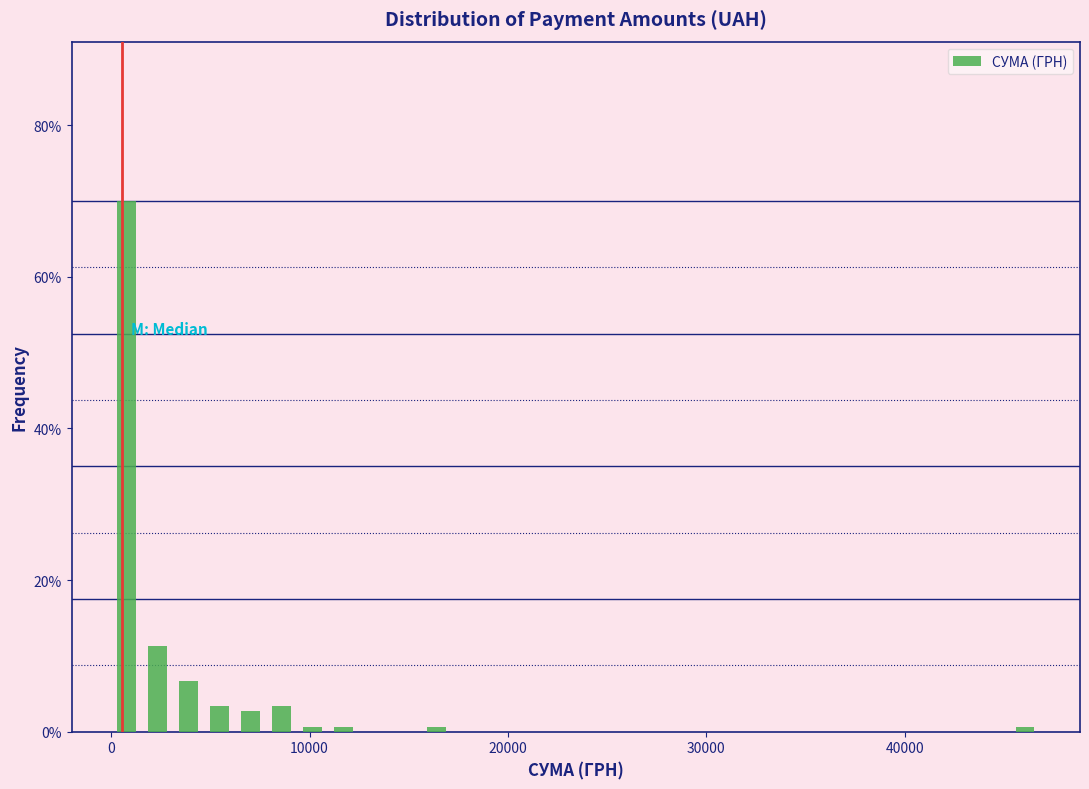

Read against the x-axis, roughly where is the centre of the tallest bar?

1000